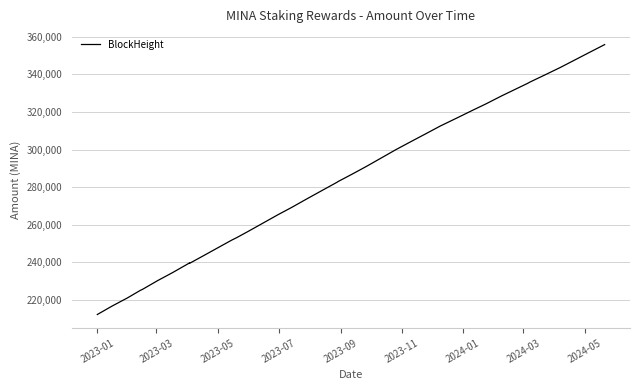

What is the sum of all values?

11340660